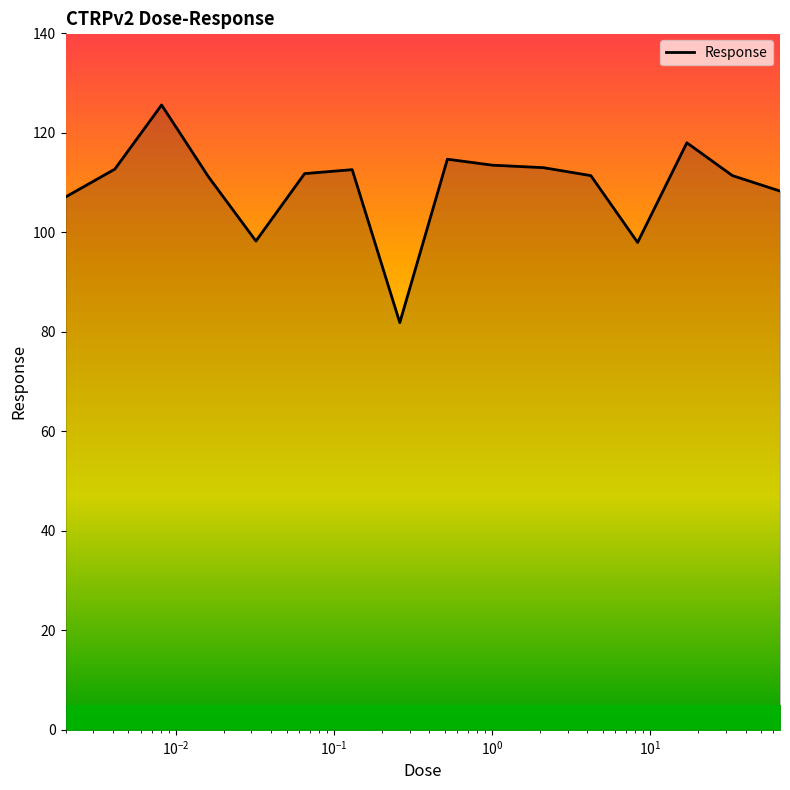

What is the greatest value displayed?

125.6